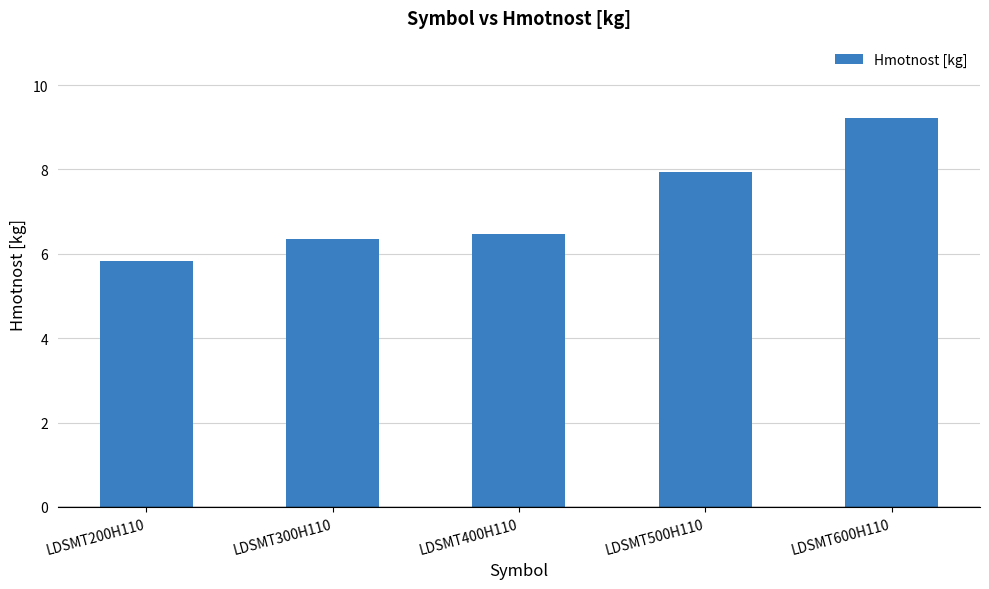

What is the maximum value shown in the chart?

9.2